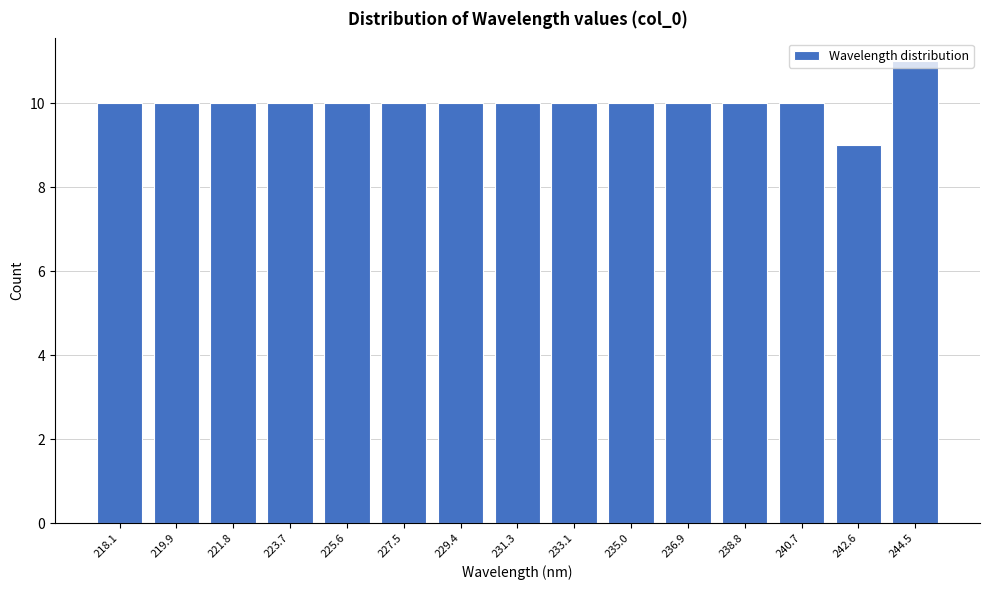

What value does the data have at 221.8?

10